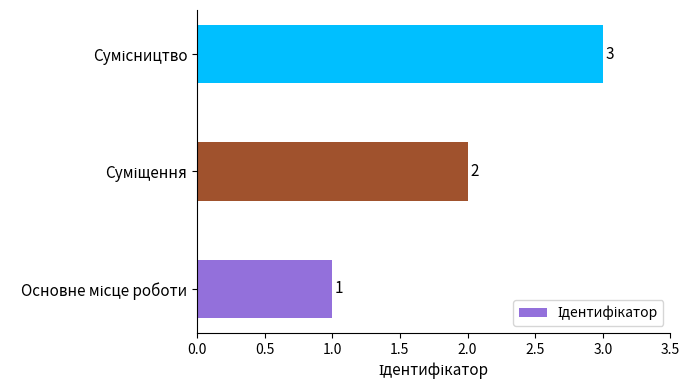

What is the greatest value displayed?

3